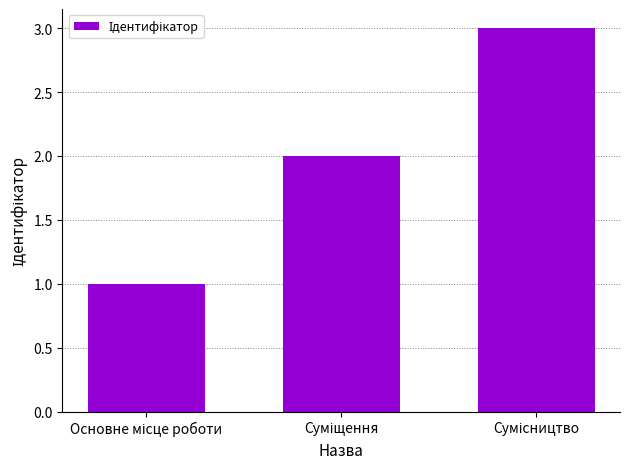

What is the difference between the second highest and minimum values?

1